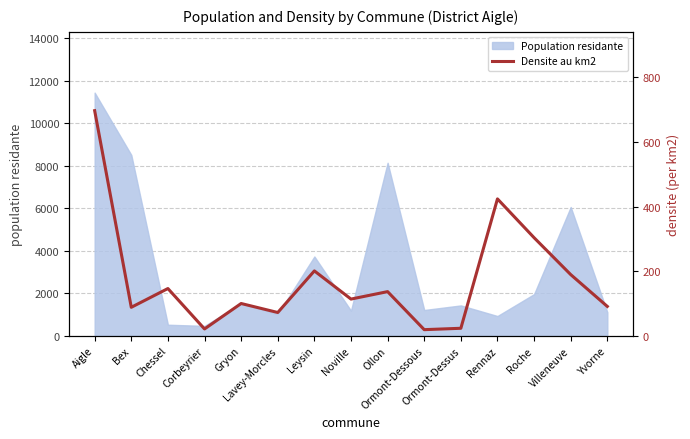

What is the smallest value displayed?

18.9